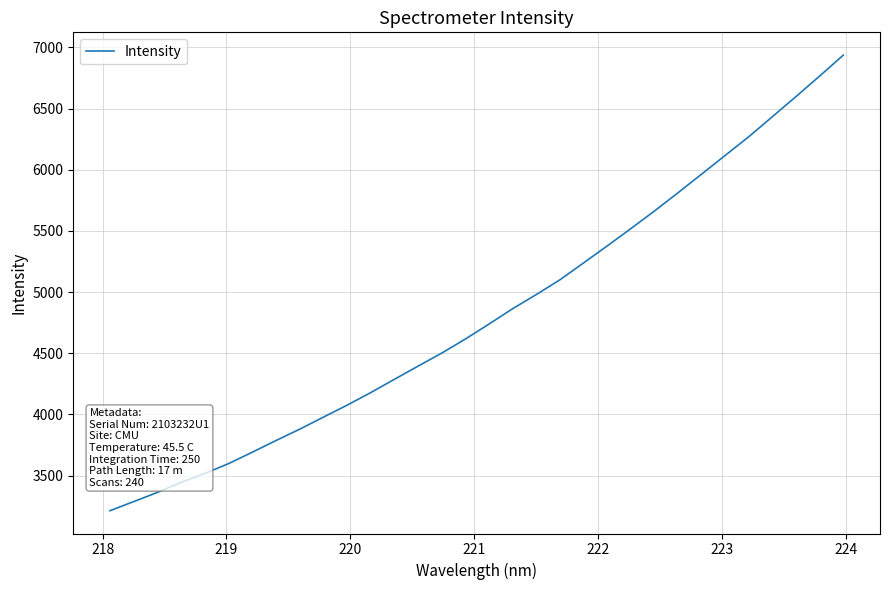

What is the difference between the maximum and minimum values?

3725.3